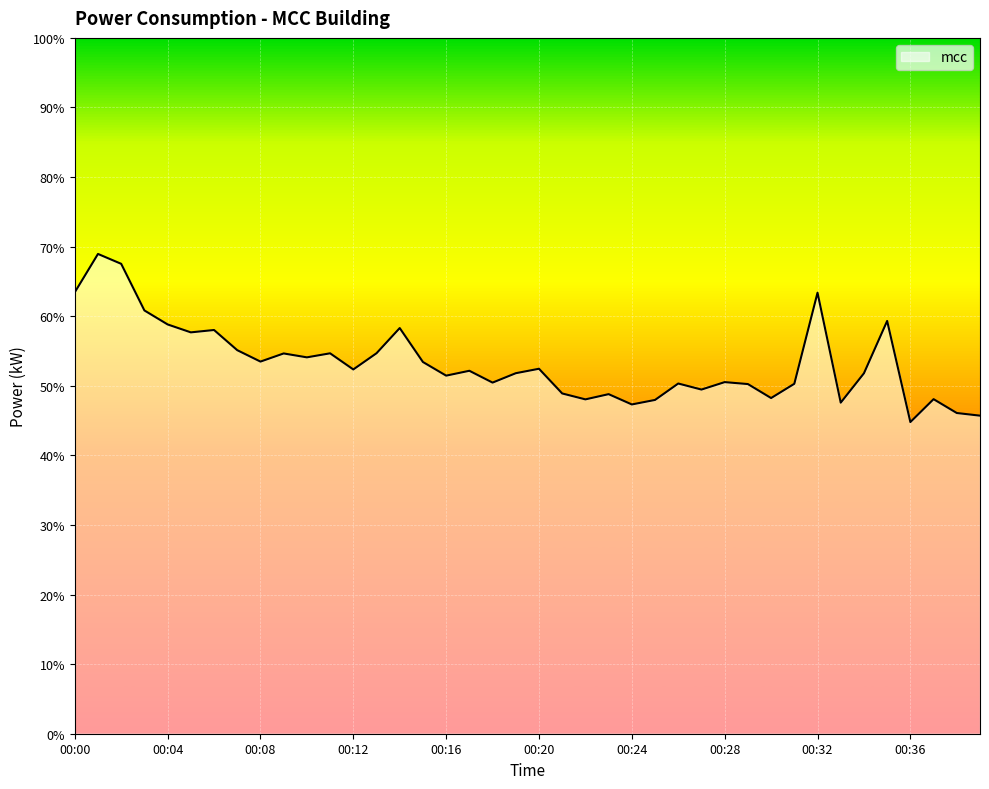

What is the minimum value shown in the chart?

44.8